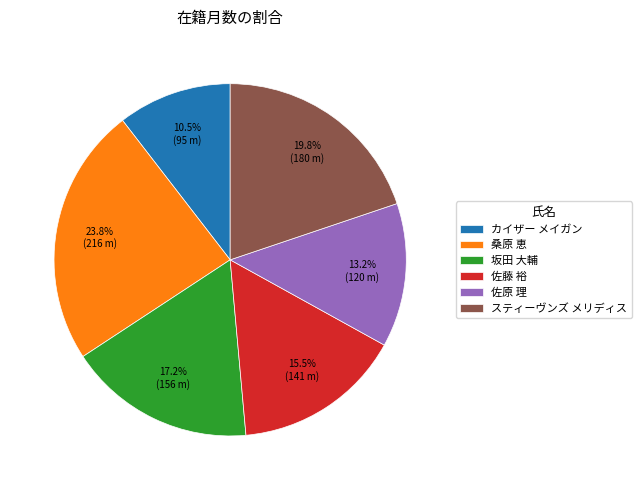

Which has a higher value, 佐原 理 or カイザー メイガン?

佐原 理